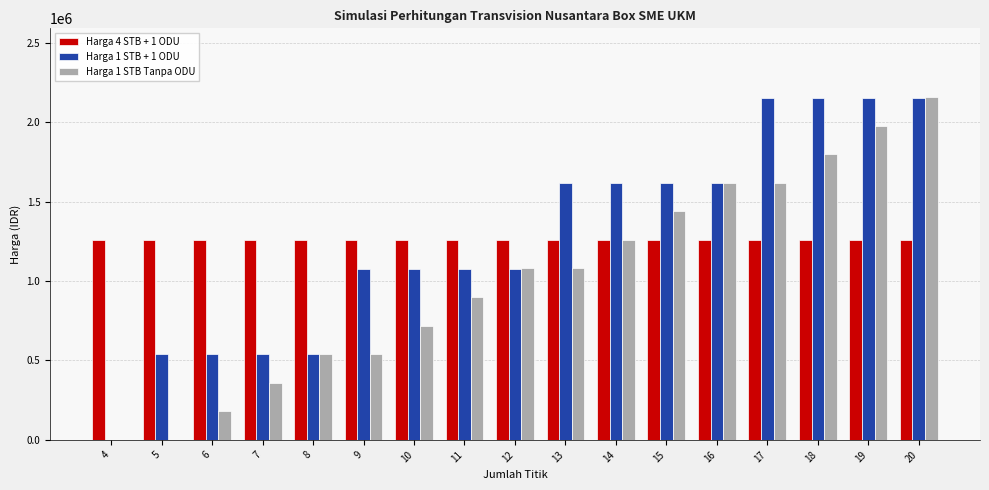

True or false: Harga 1 STB + 1 ODU has a value of 750836 at 5.

False